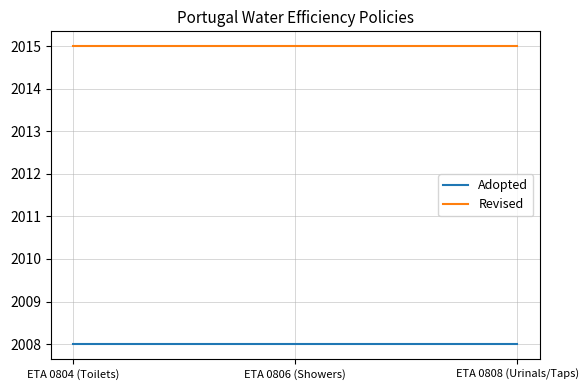

What are all the series names shown in the legend?

Adopted, Revised